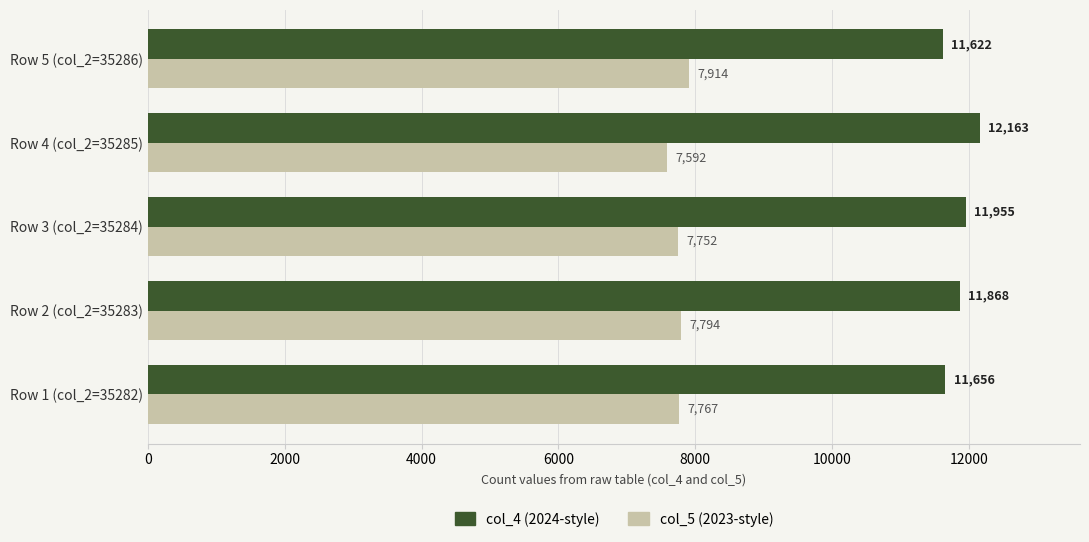

What is the difference between the second highest and second lowest values in the col_4 (2024-style) series?

299